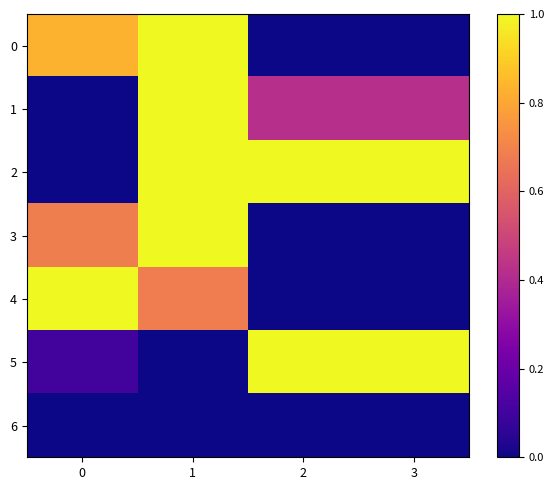

What is the total value across all series at 0?

2.6